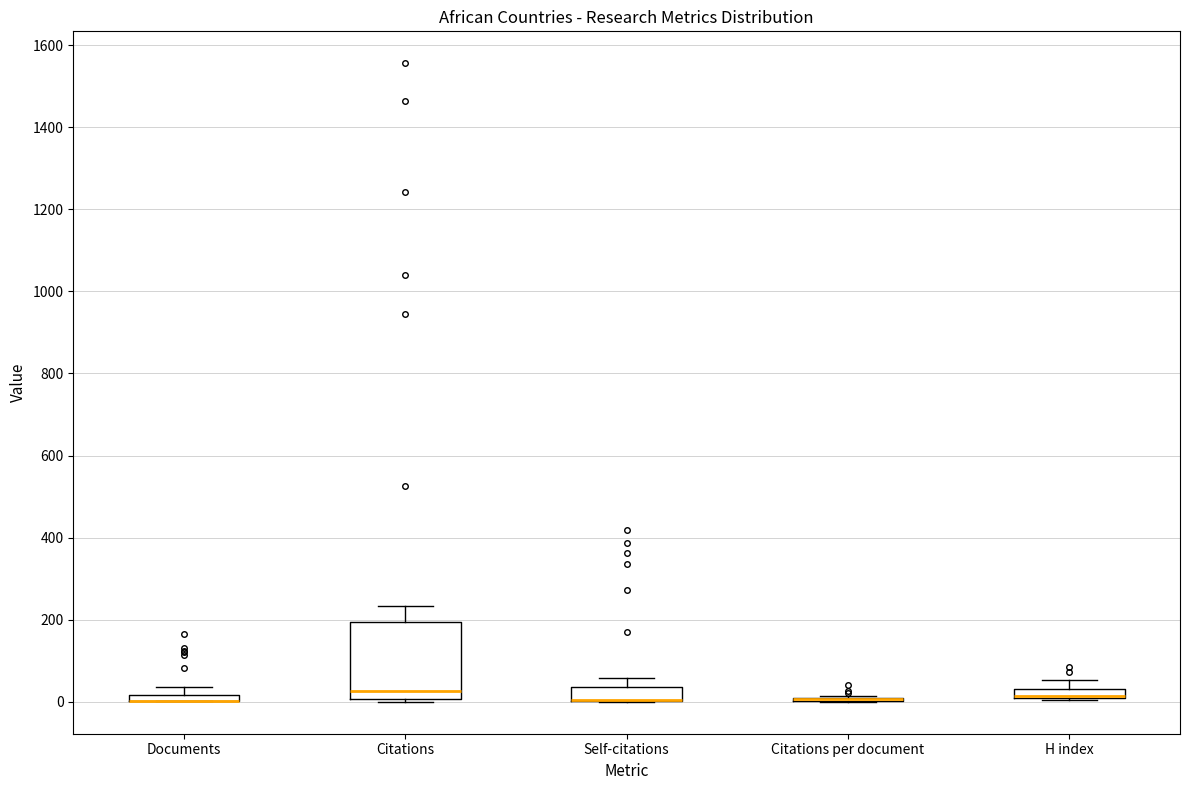

Where is the upper edge of the box for Self-citations on the y-axis? The values are not printed on the chart, so give them approximately, as read against the axis.

40